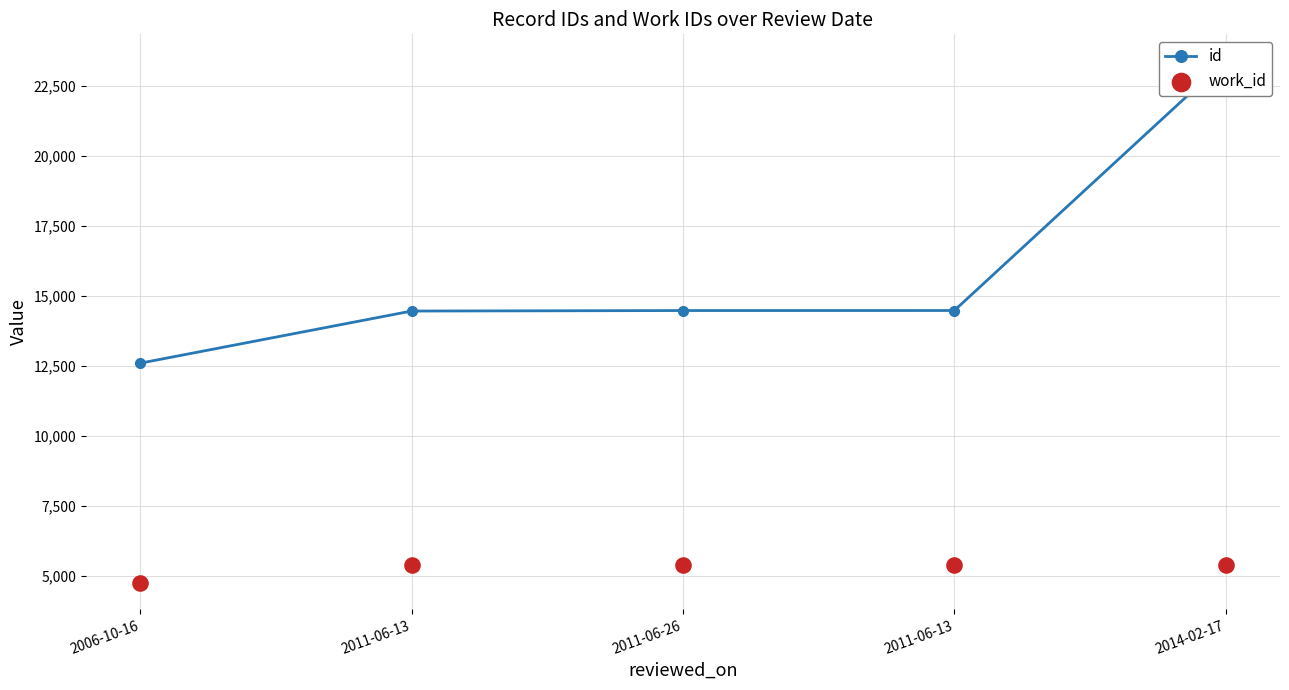

Is the value of work_id at 2011-06-26 greater than the value of id at 2006-10-16?

No